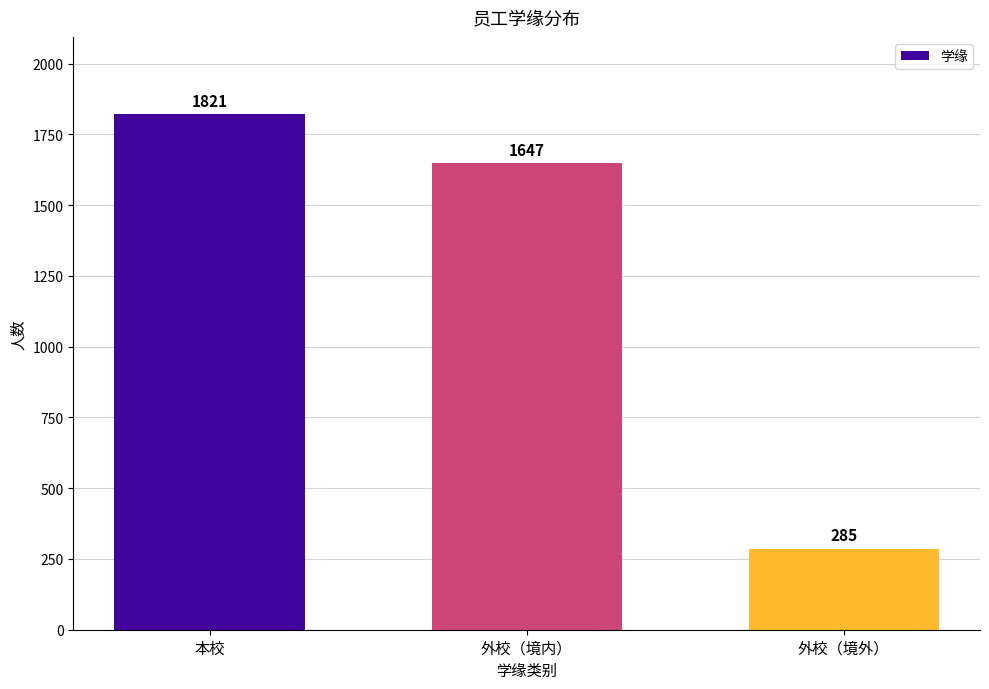

Reading left to right, list all the values displayed in this chart.

1821	1647	285